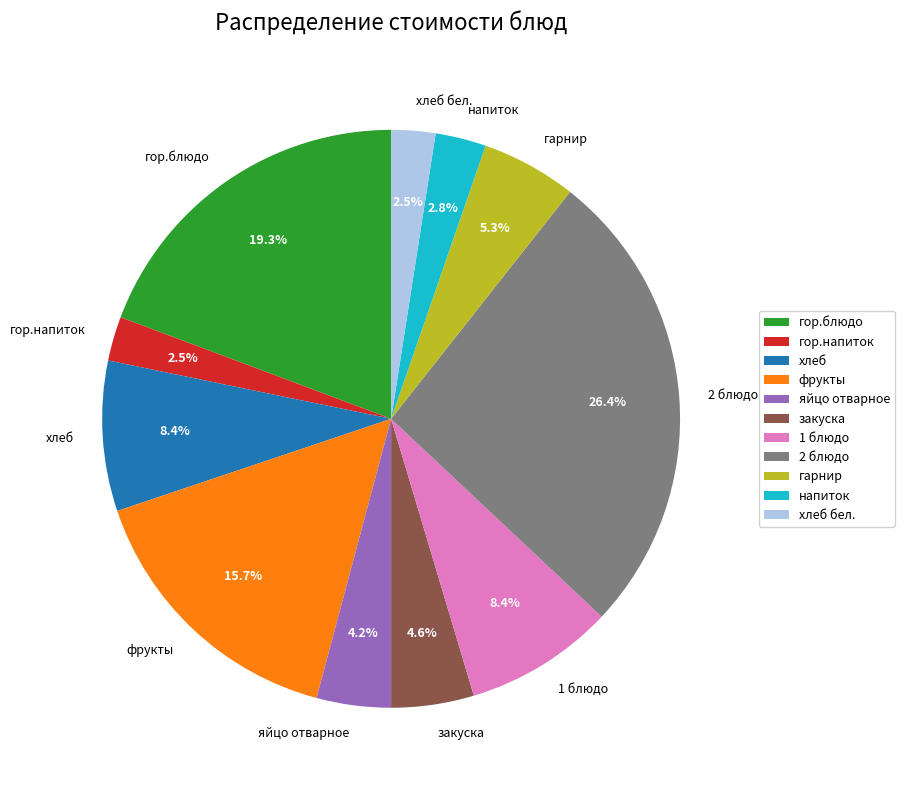

Is гор.напиток the majority of the pie?

No